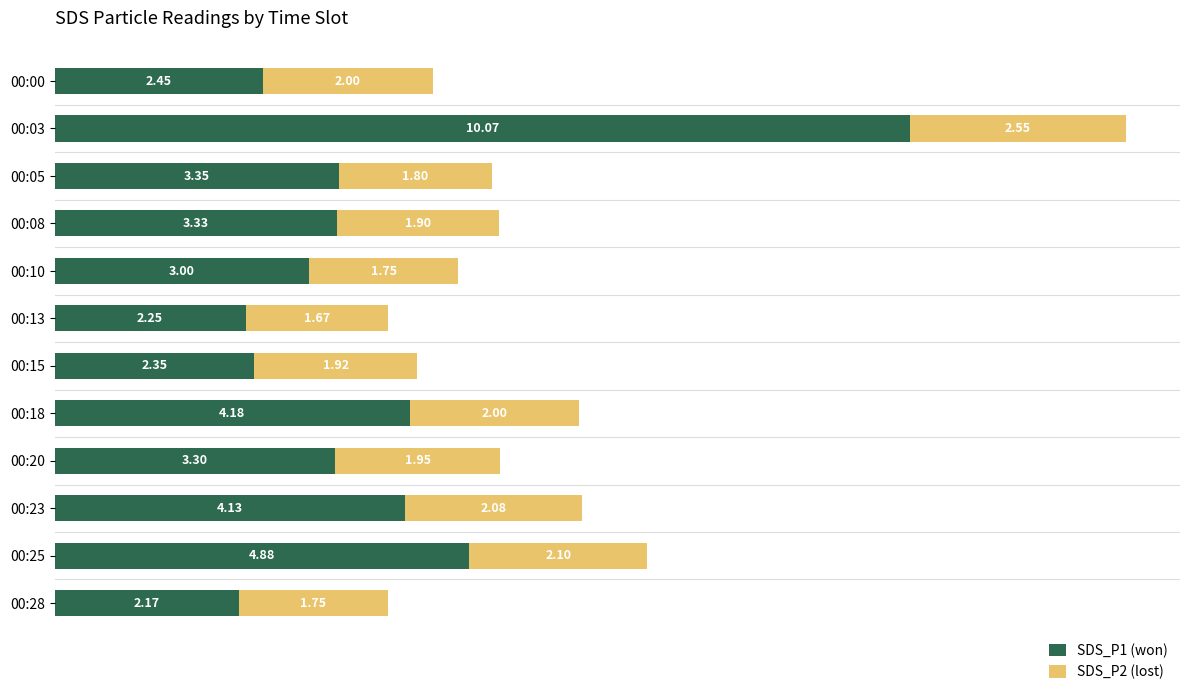

At which category is the sum across all series the highest?

00:03